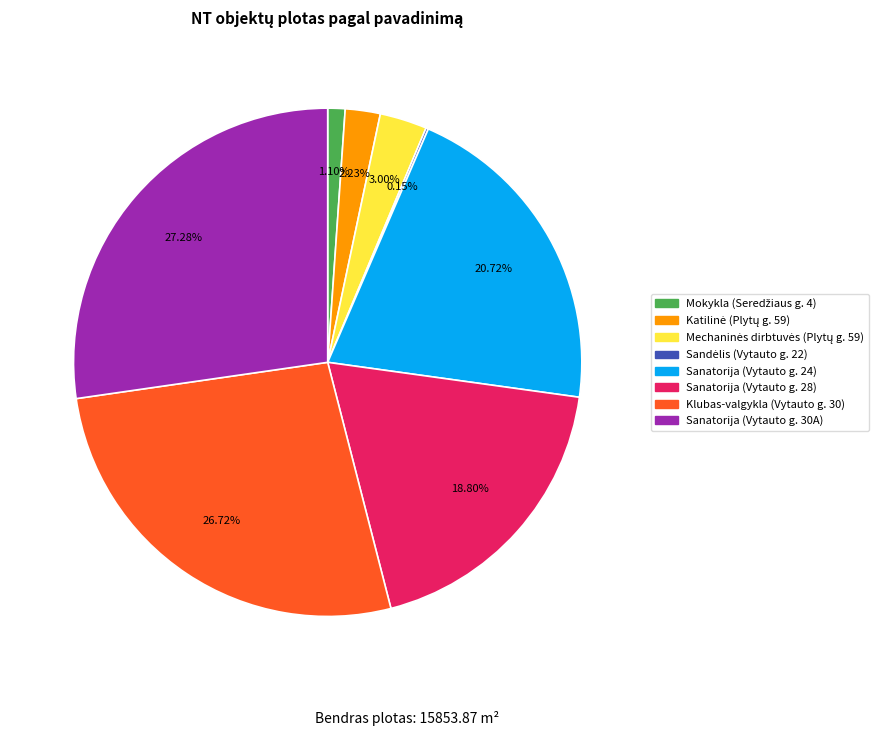

Does any single category account for the majority?

No